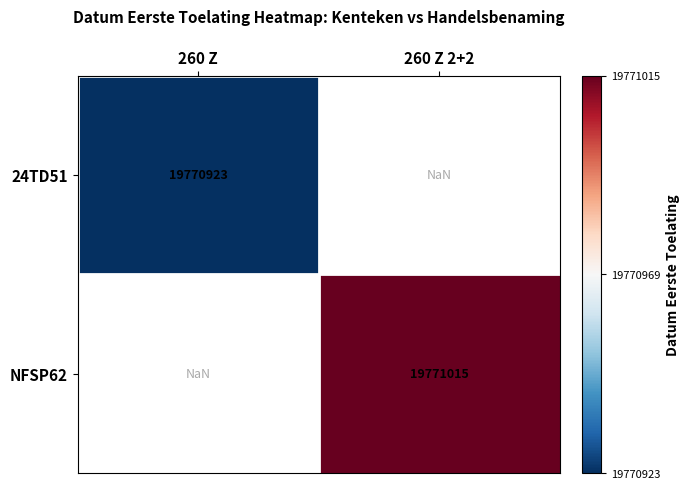

Between 260 Z 2+2 and 260 Z, which is larger?

260 Z